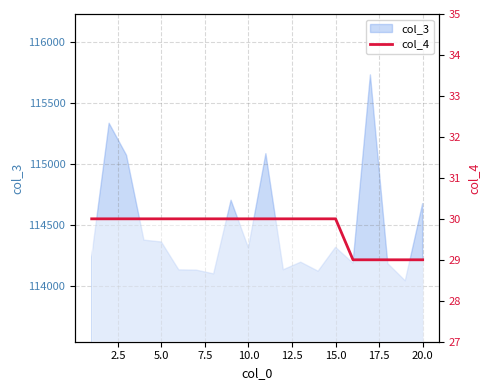

Reading left to right, extract all data points from this chart.

30	30	30	30	30	30	30	30	30	30	30	30	30	30	30	29	29	29	29	29